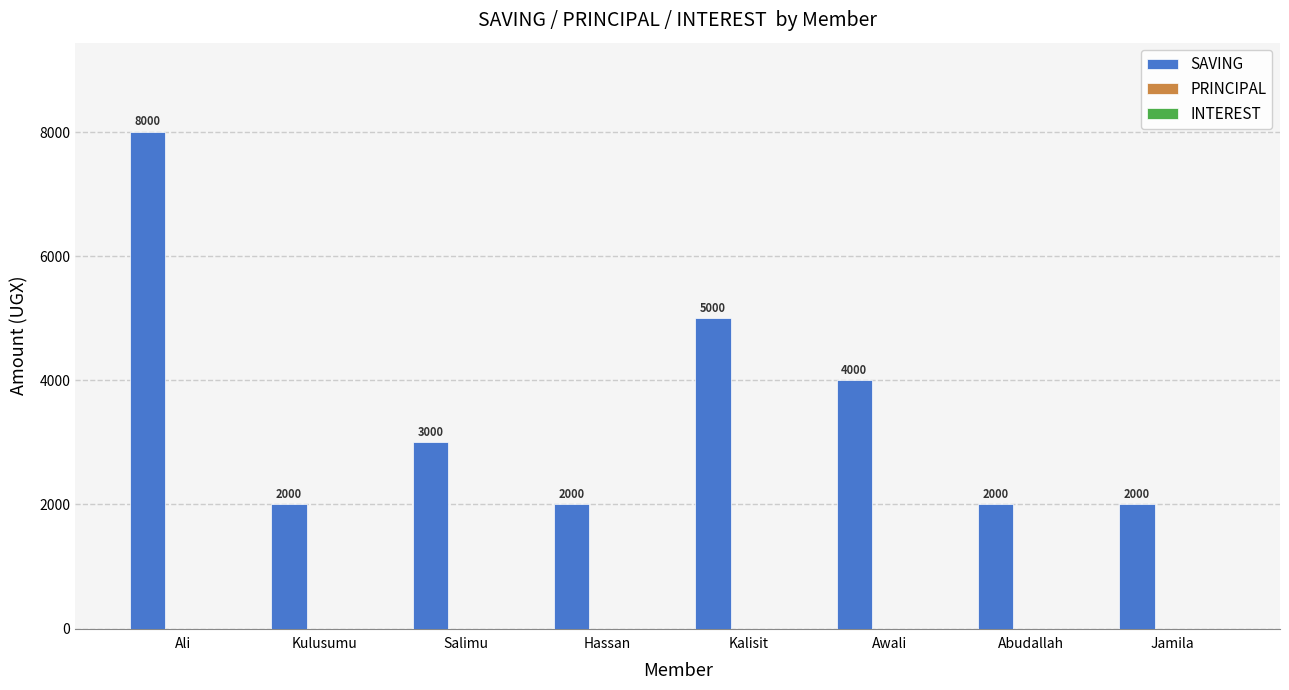

Reading left to right, extract all data points from this chart.

Ali=8000	Kulusumu=2000	Salimu=3000	Hassan=2000	Kalisit=5000	Awali=4000	Abudallah=2000	Jamila=2000